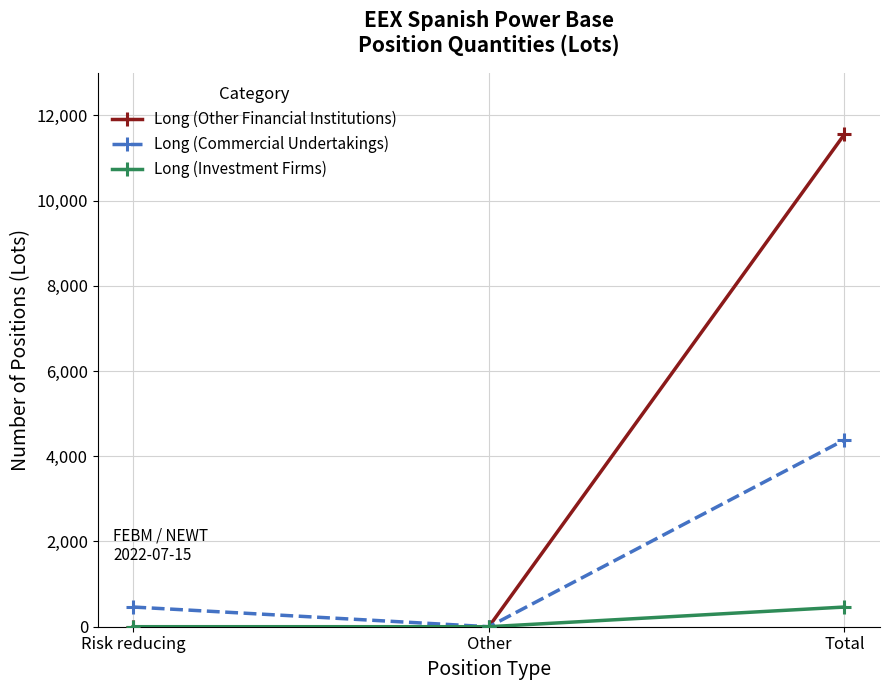

Count the number of data series in this chart.

3